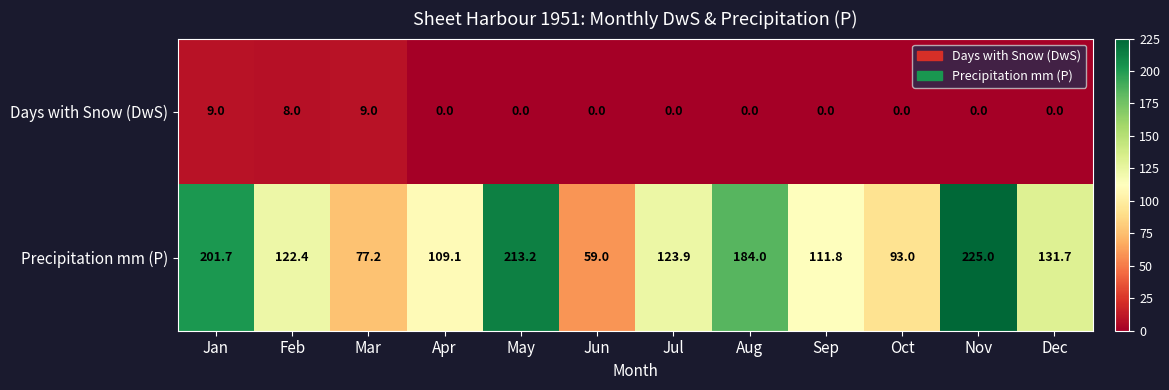

Rank the series at May from lowest to highest value.

Days with Snow (DwS), Precipitation mm (P)